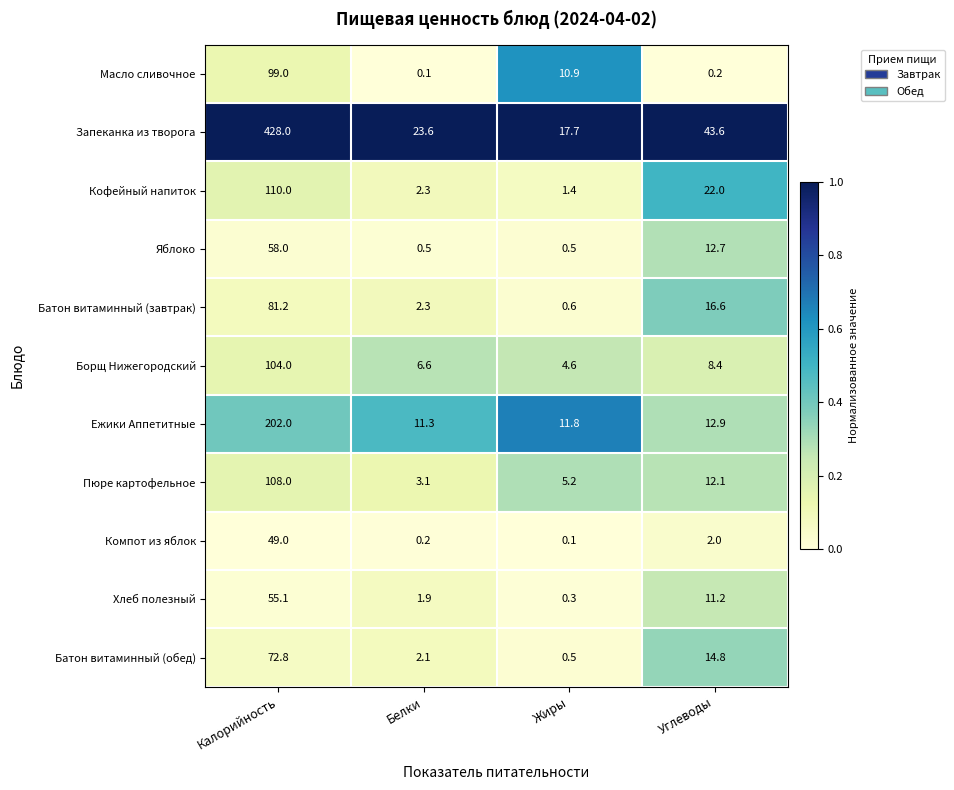

What is the lowest value of the Борщ Нижегородский series?

4.6